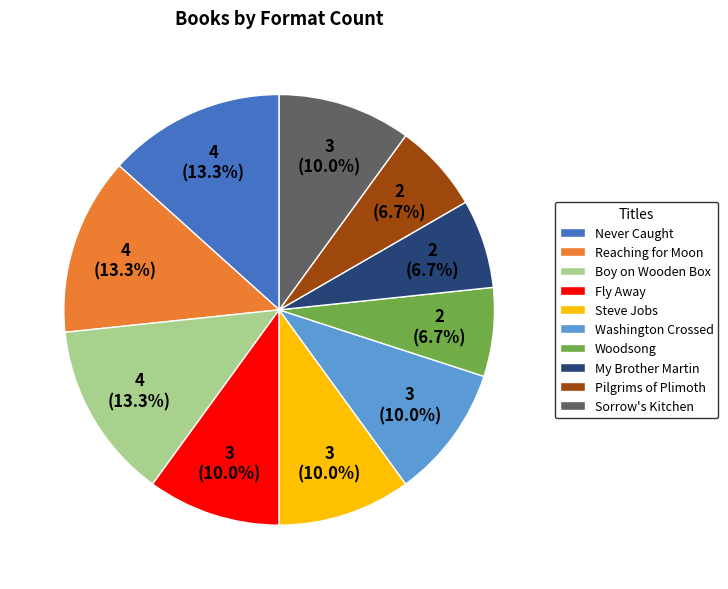

What is the ratio of the value at Pilgrims of Plimoth to the value at Woodsong?

1.0